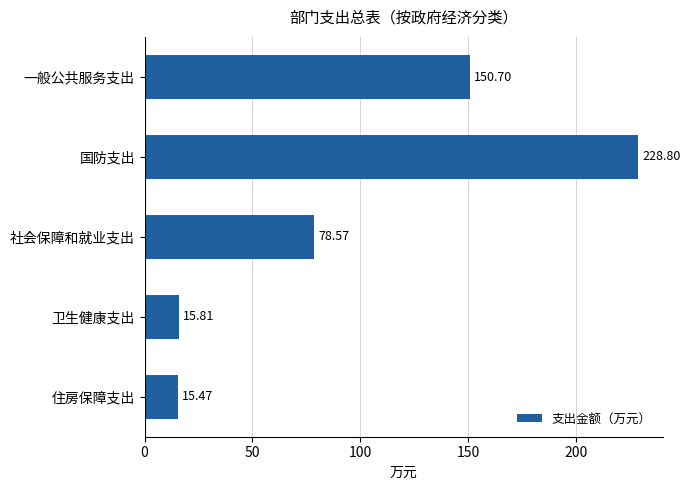

What is the sum of all values?

489.4